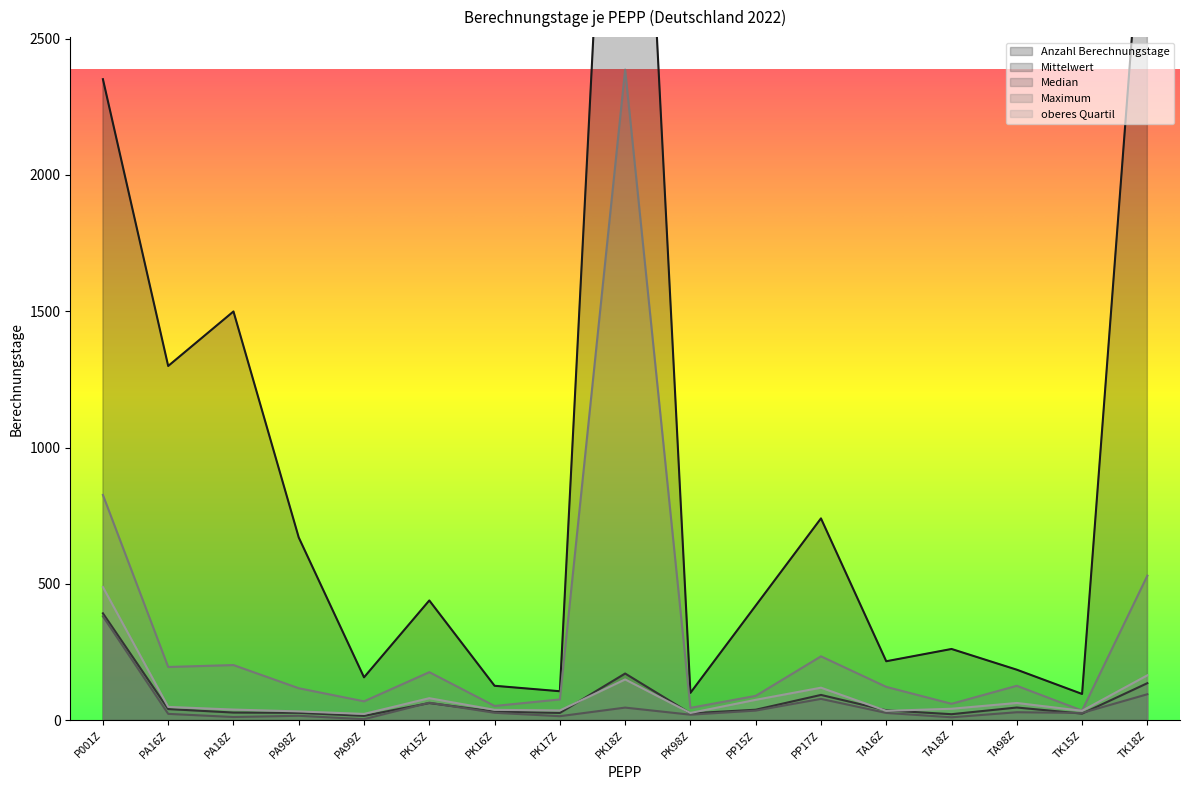

How many lines are shown in the chart?

5